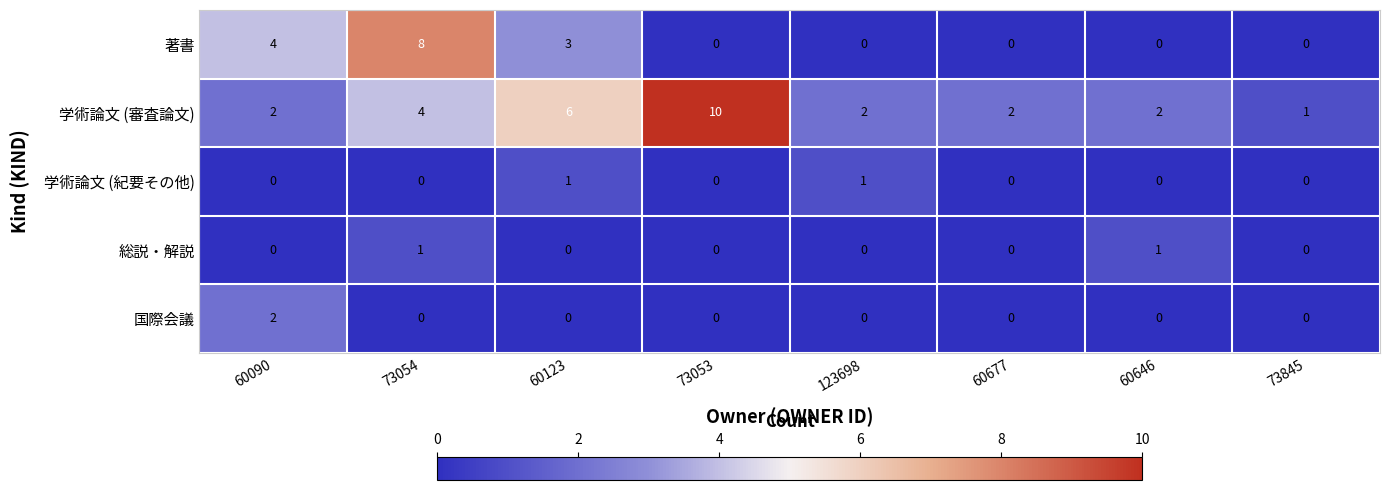

Which series has the largest total across all categories?

学術論文 (審査論文)